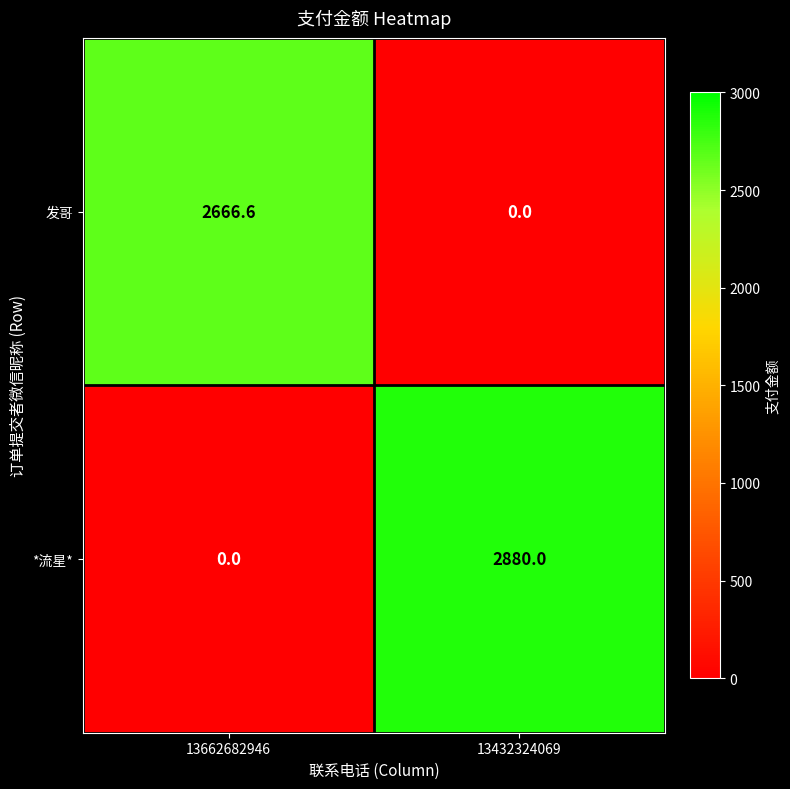

What is the difference between the maximum and minimum values in the *流星* series?

2880.0